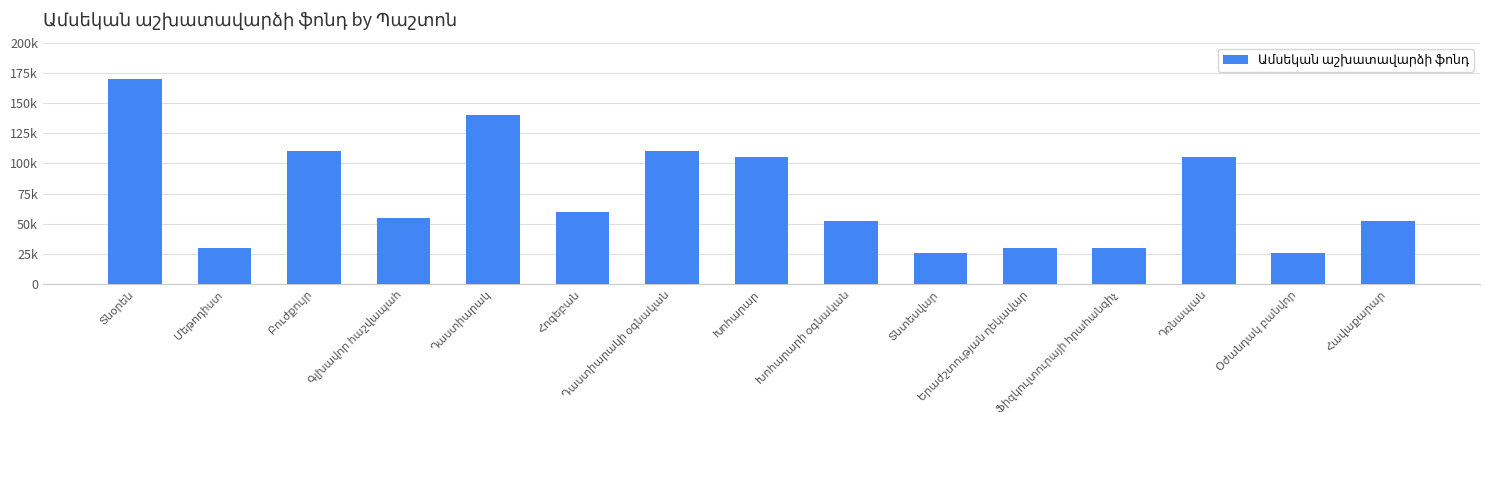

Where is the data nearest to the value 98125?

Խոհարար